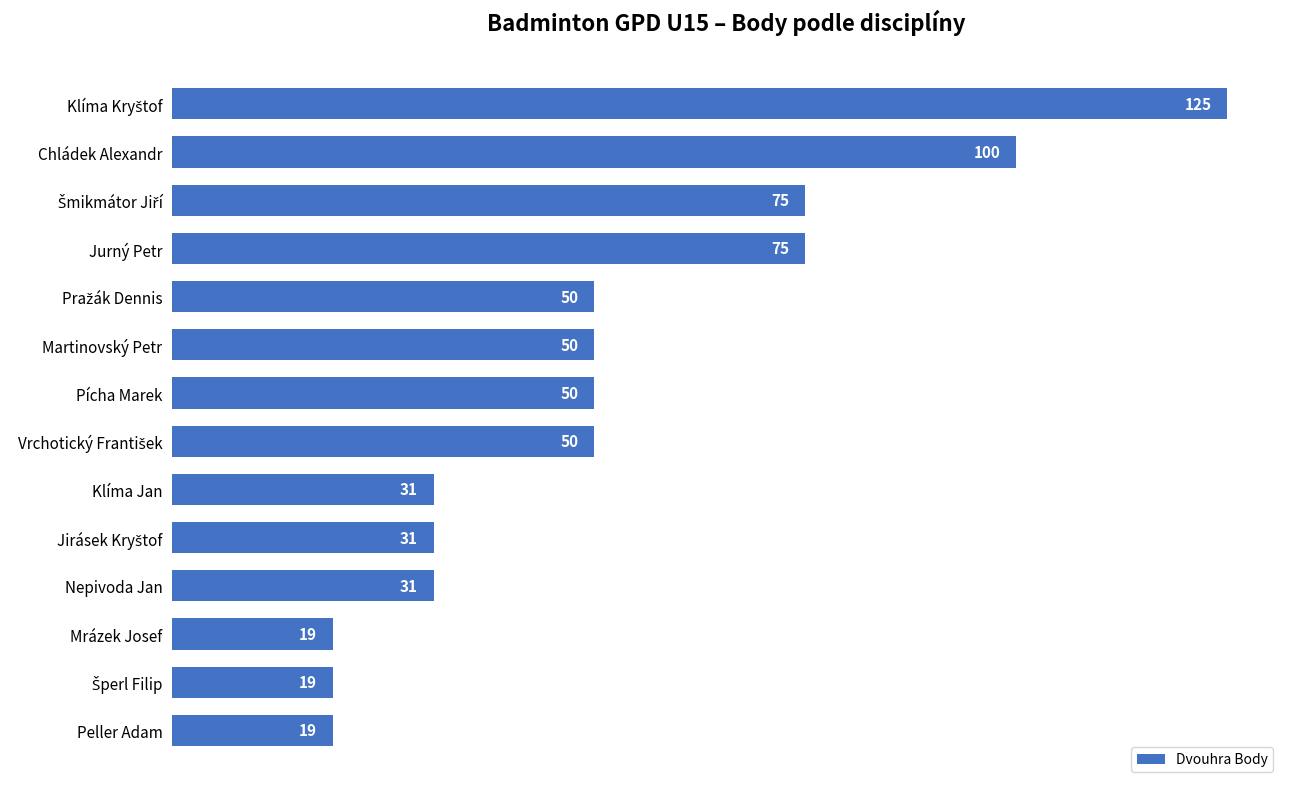

What is the difference between the maximum and minimum values?

106